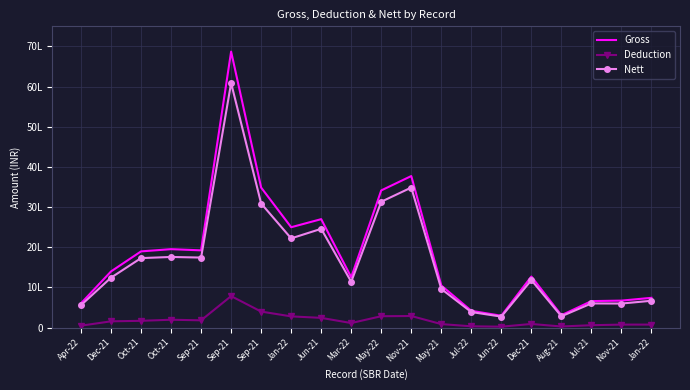

At which category does Gross reach its first local valley?

Sep-21